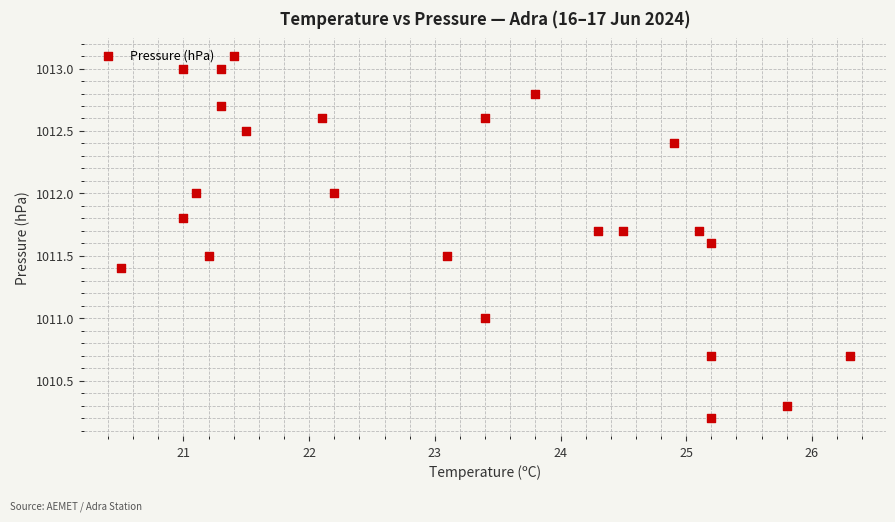

What is the range of Y values (max minus min)?

2.9